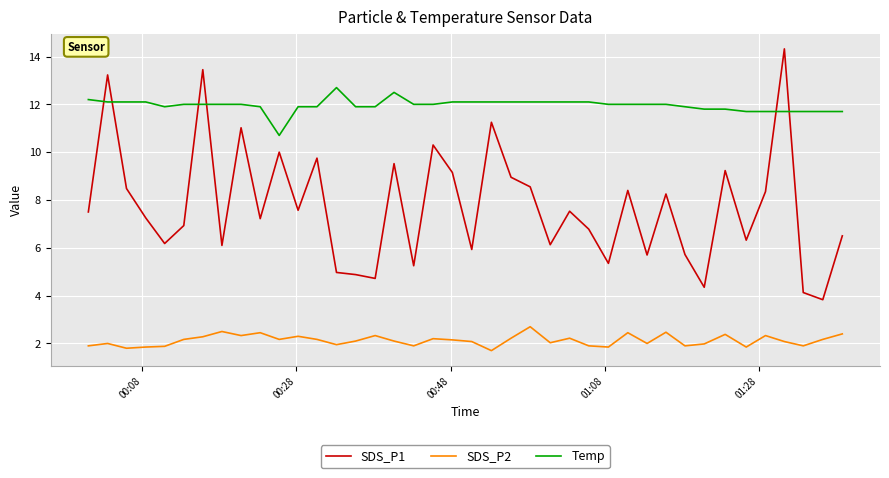

Does the chart display data point markers on the line(s)?

No